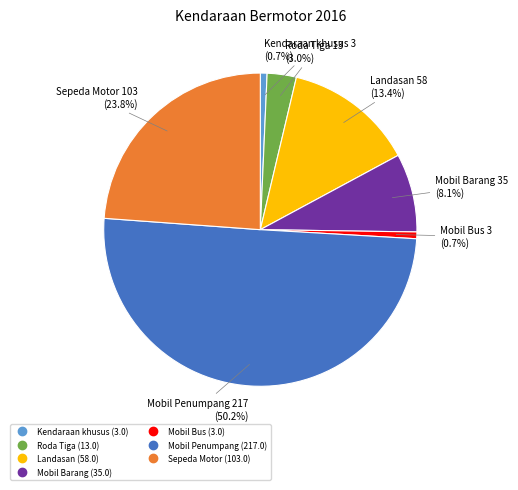

Which slice represents more than half of the pie?

Mobil Penumpang